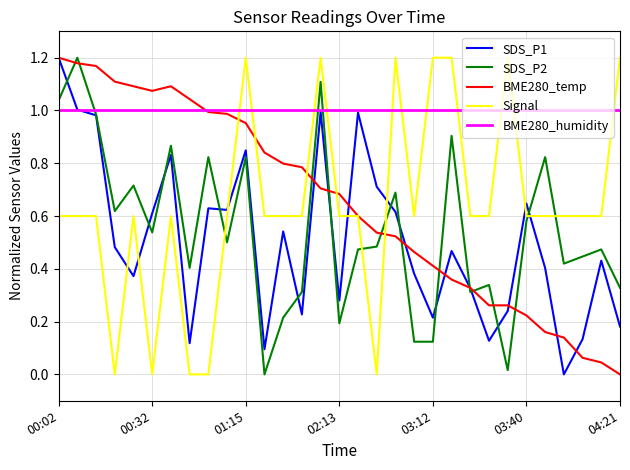

How many intersections are there between SDS_P2 and BME280_humidity?

3